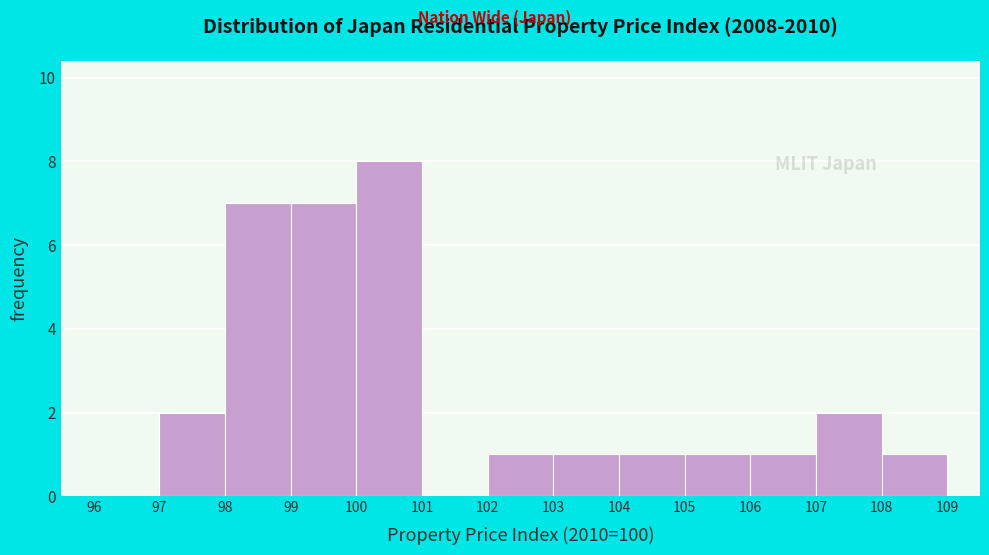

Reading left to right, transcribe this chart: for each bar, give the range it covers on the x-axis and its height. The values are not printed on the chart, so give them approximately, as read against the axis.

96 to 97: 0
97 to 98: 2
98 to 99: 7
99 to 100: 7
100 to 101: 8
101 to 102: 0
102 to 103: 1
103 to 104: 1
104 to 105: 1
105 to 106: 1
106 to 107: 1
107 to 108: 2
108 to 109: 1